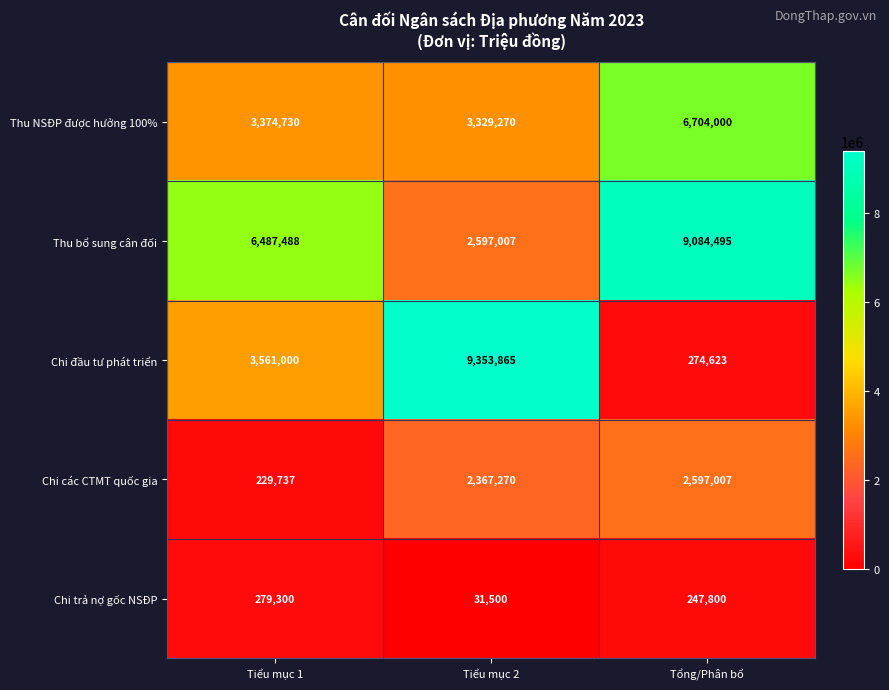

What value does the Chi trả nợ gốc NSĐP series have at Tiểu mục 2?

31500